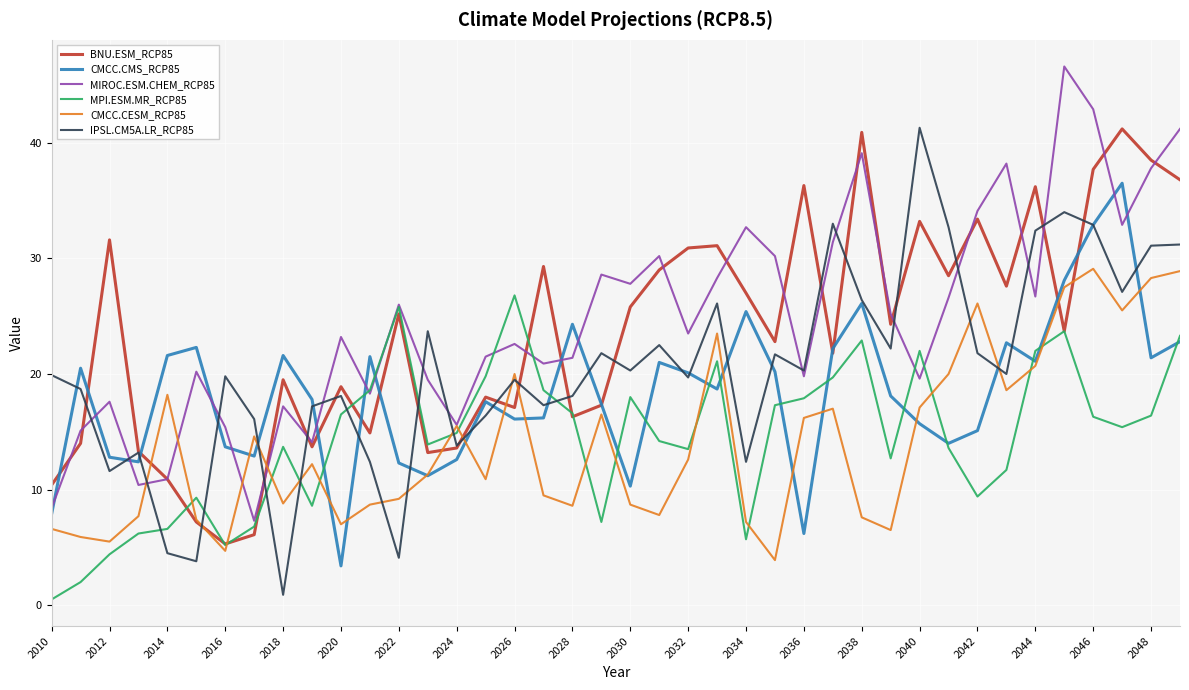

What is the greatest value displayed?

46.6